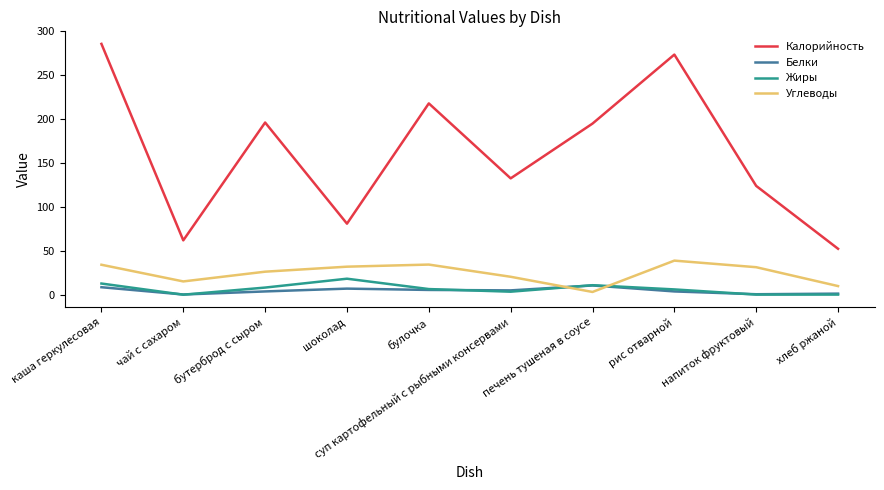

How many interior local valleys does the Калорийность series have?

3